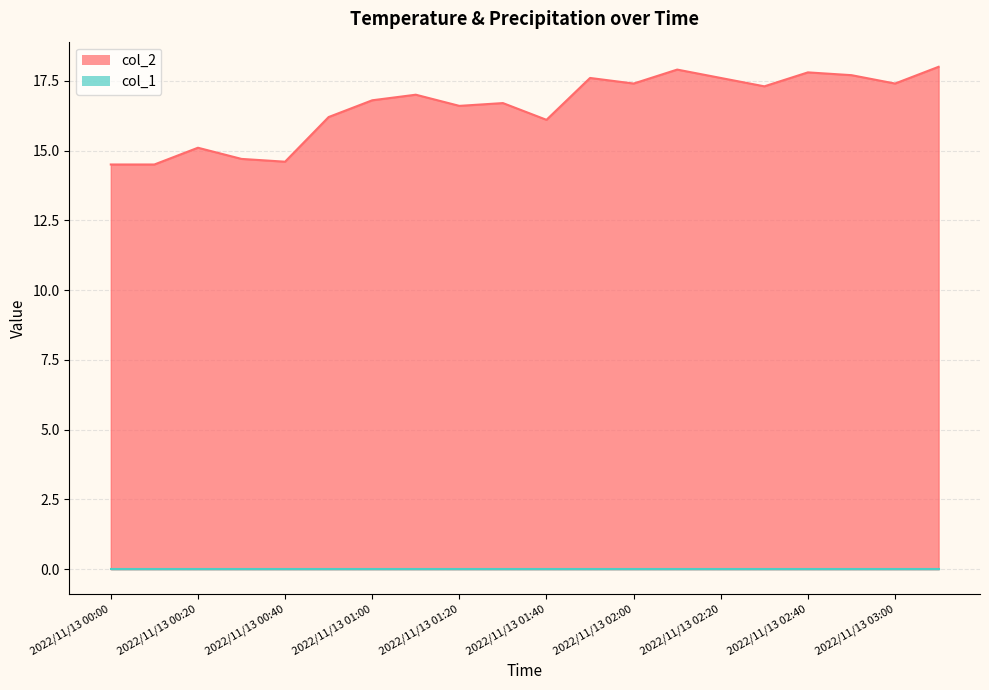

What is the label of the 20th point from the left?

2022/11/13 03:10